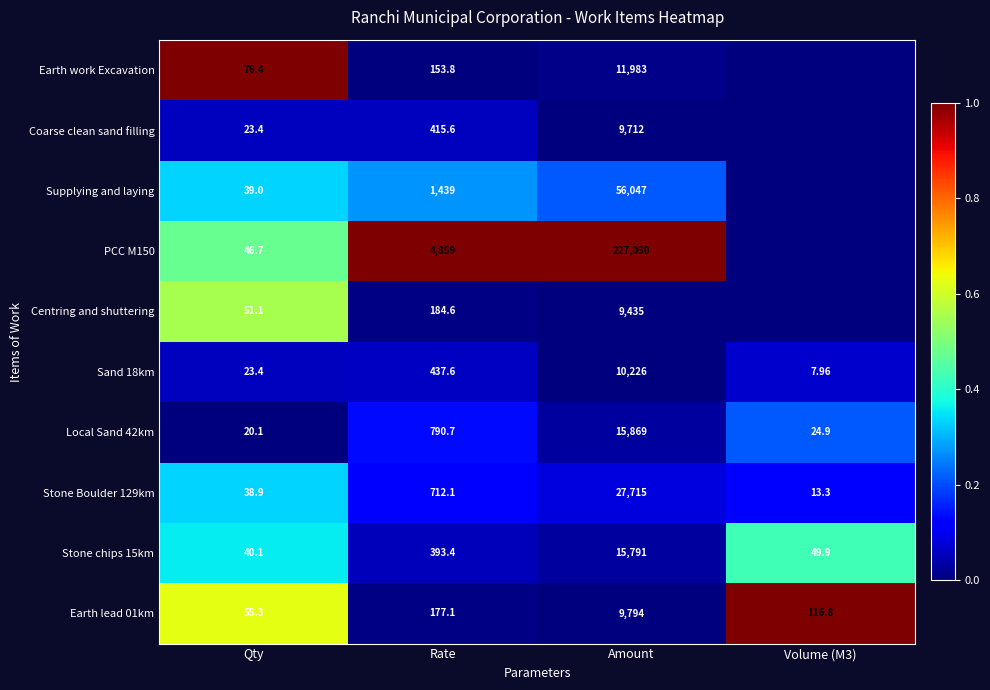

Which category has the highest value in the Earth lead 01km series?

Amount